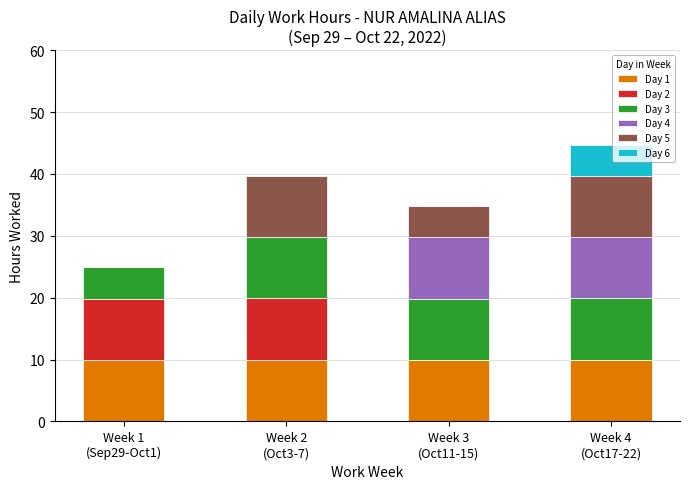

Does the chart contain stacked bars?

Yes